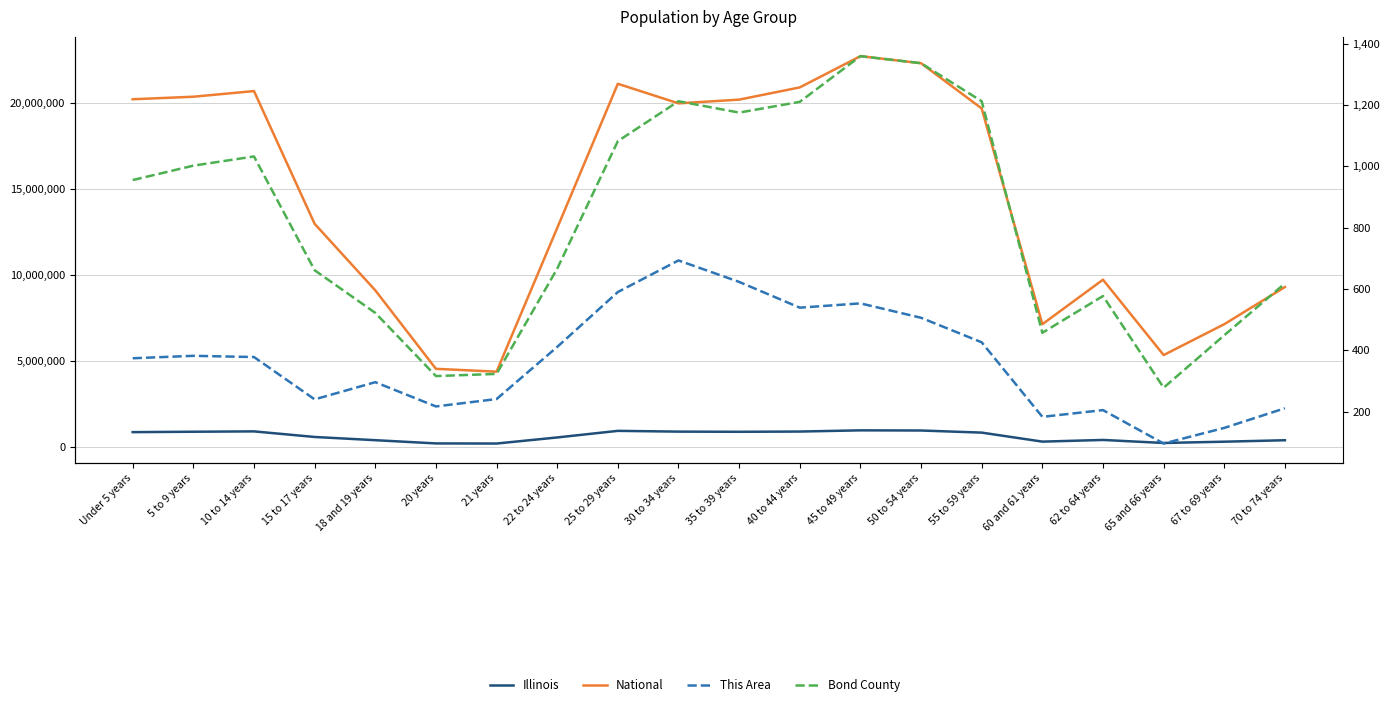

What is the sum of the National values at 55 to 59 years and 30 to 34 years?

39626904